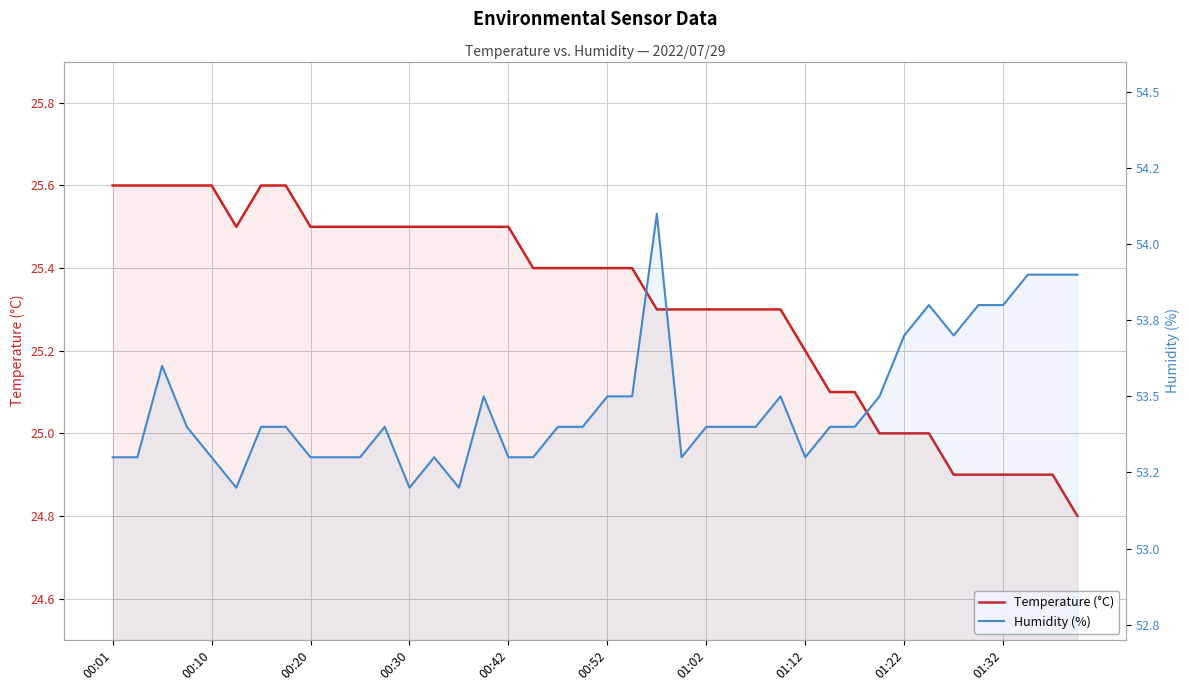

What is the difference between the maximum and minimum values in the Temperature (°C) series?

0.8